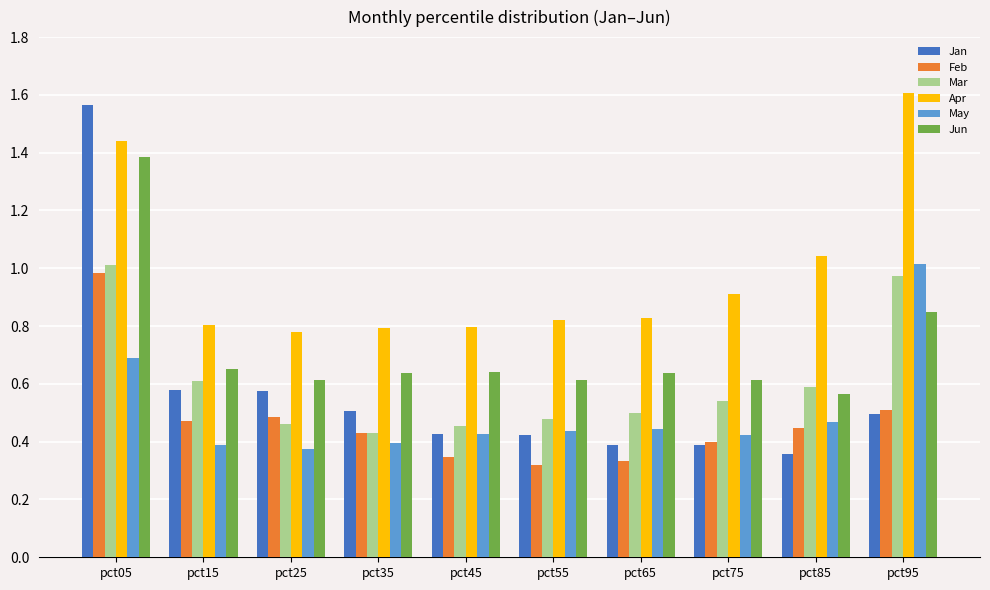

Count the number of data series in this chart.

6